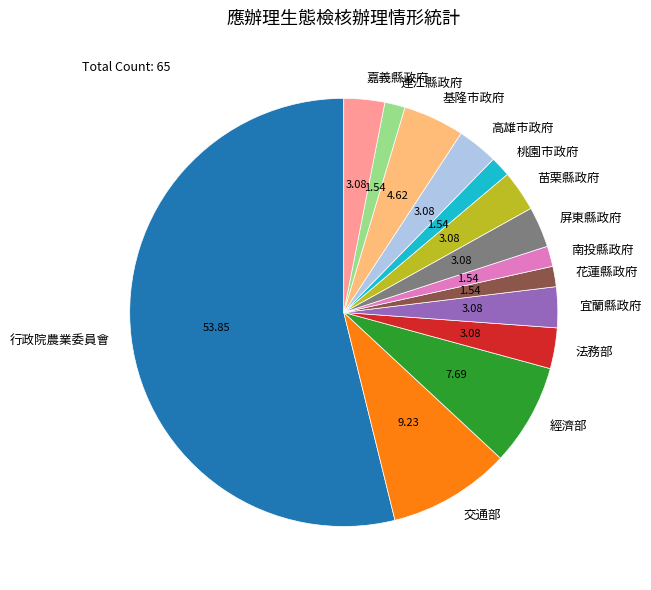

What is the largest slice in the pie chart?

行政院農業委員會